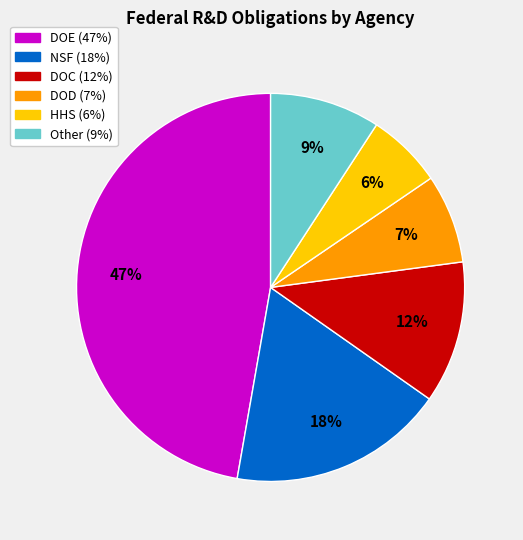

To the nearest percent, what is the difference between the largest and smallest slice percentages?

41%